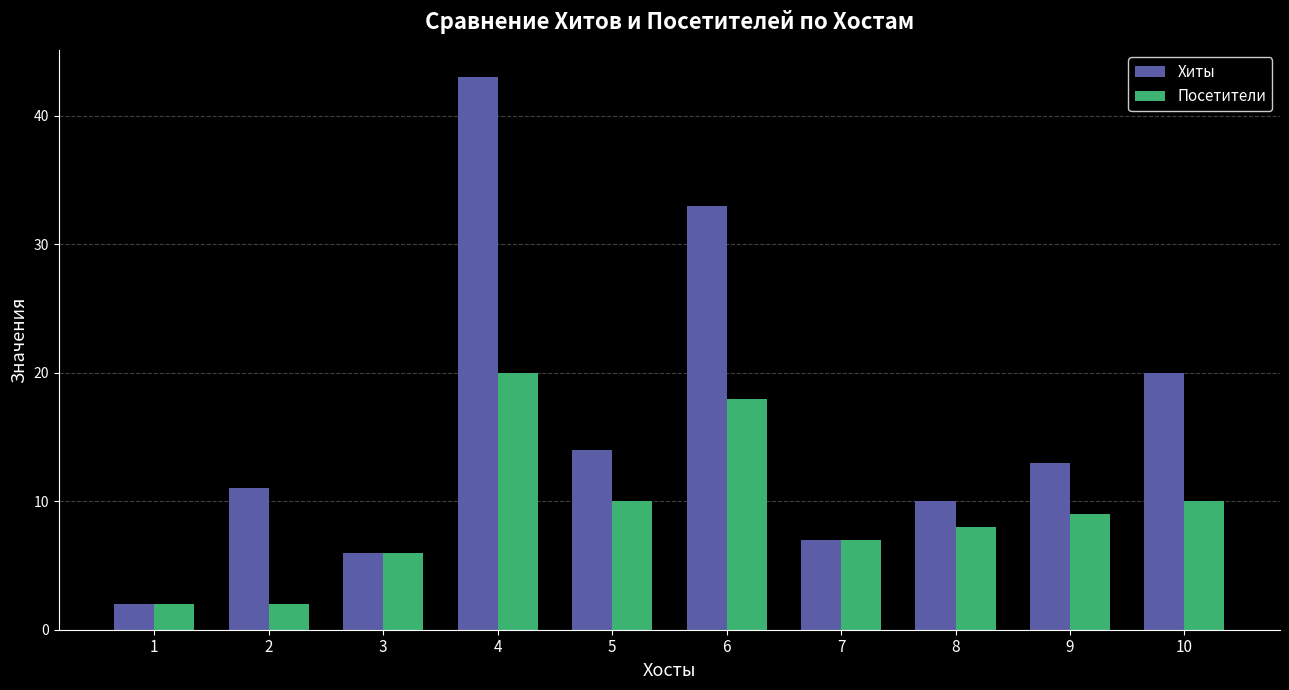

Count the number of data series in this chart.

2